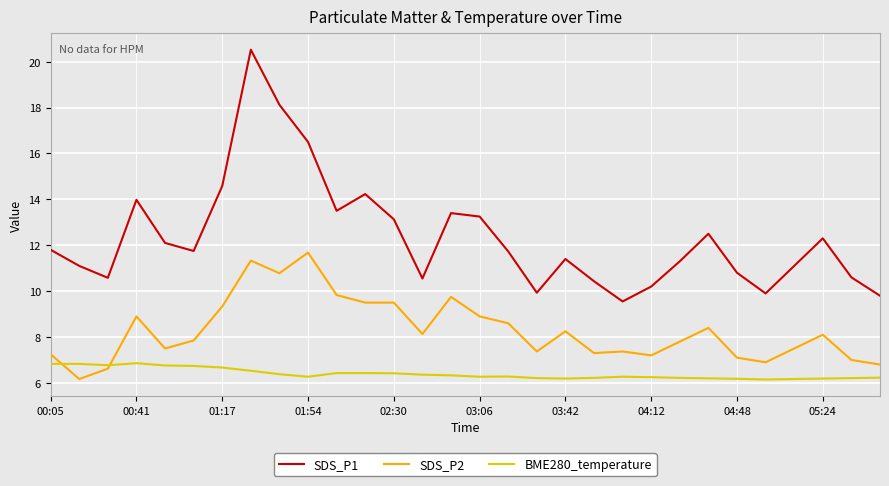

True or false: SDS_P1 and SDS_P2 cross at least once.

False